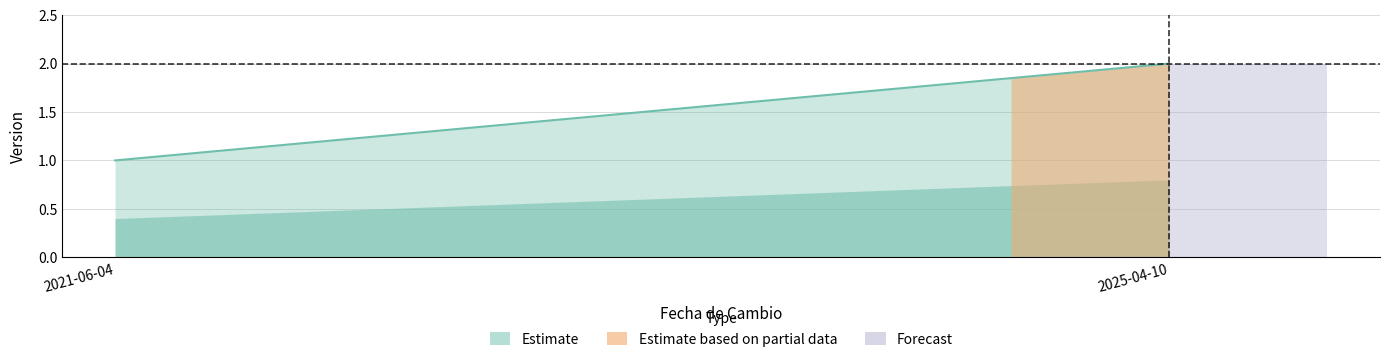

Reading right to left, transcribe all the data shown in this chart.

2025-04-10=2	2021-06-04=1